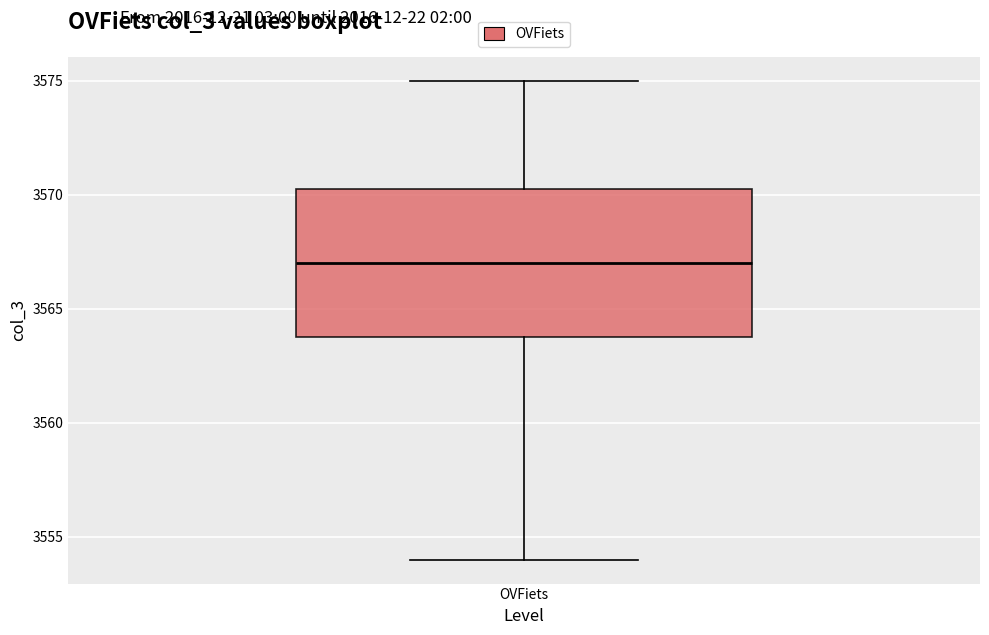

Where is the upper edge of the box for OVFiets on the y-axis? The values are not printed on the chart, so give them approximately, as read against the axis.

3570.5